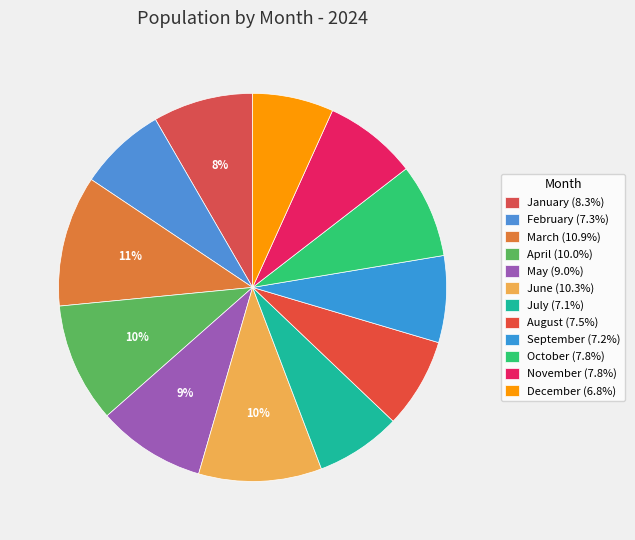

What percentage is the September slice, to the nearest percent?

7%